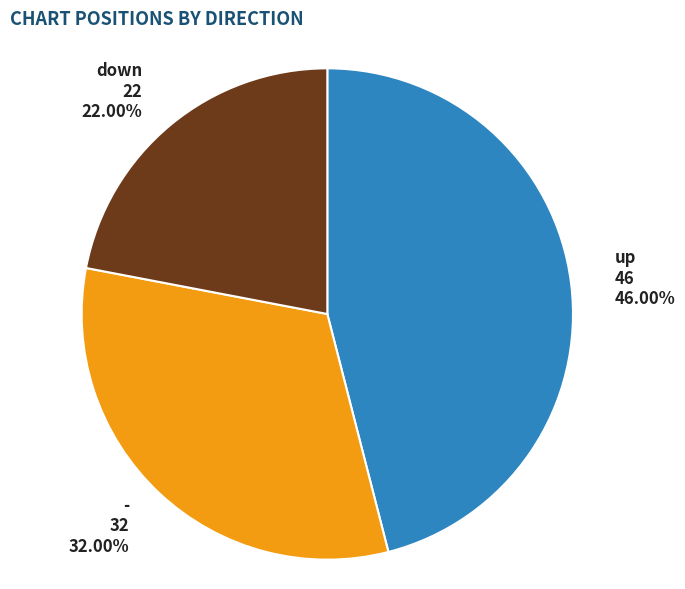

To the nearest percent, what is the combined percentage of down and -?

54%